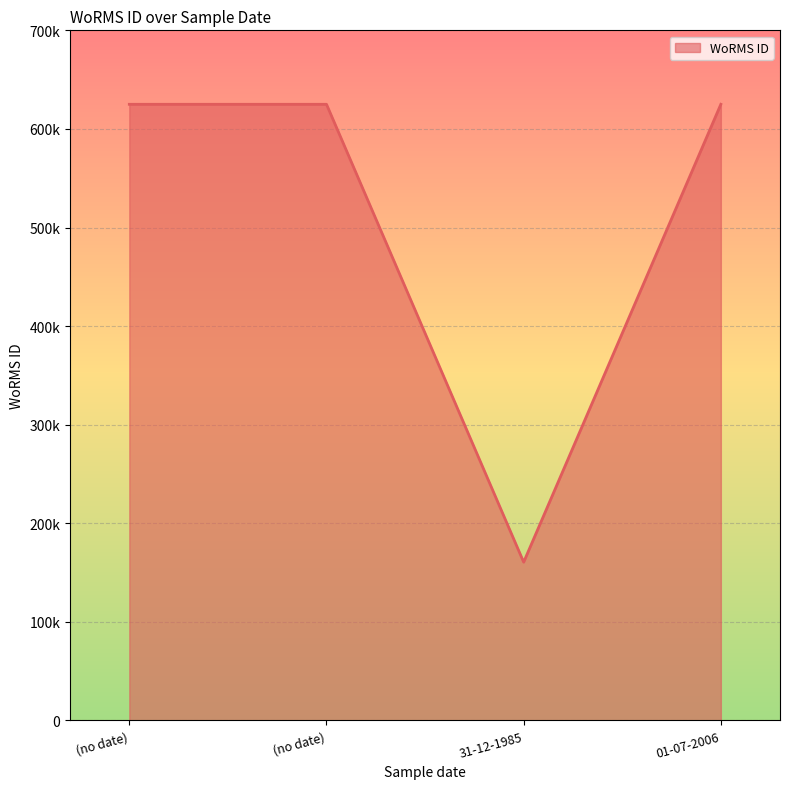

The value at 01-07-2006 is 624976. True or false?

True